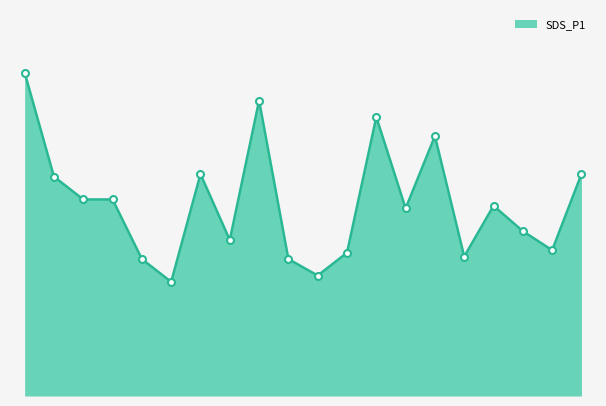

What is the sum of all values?

30.4